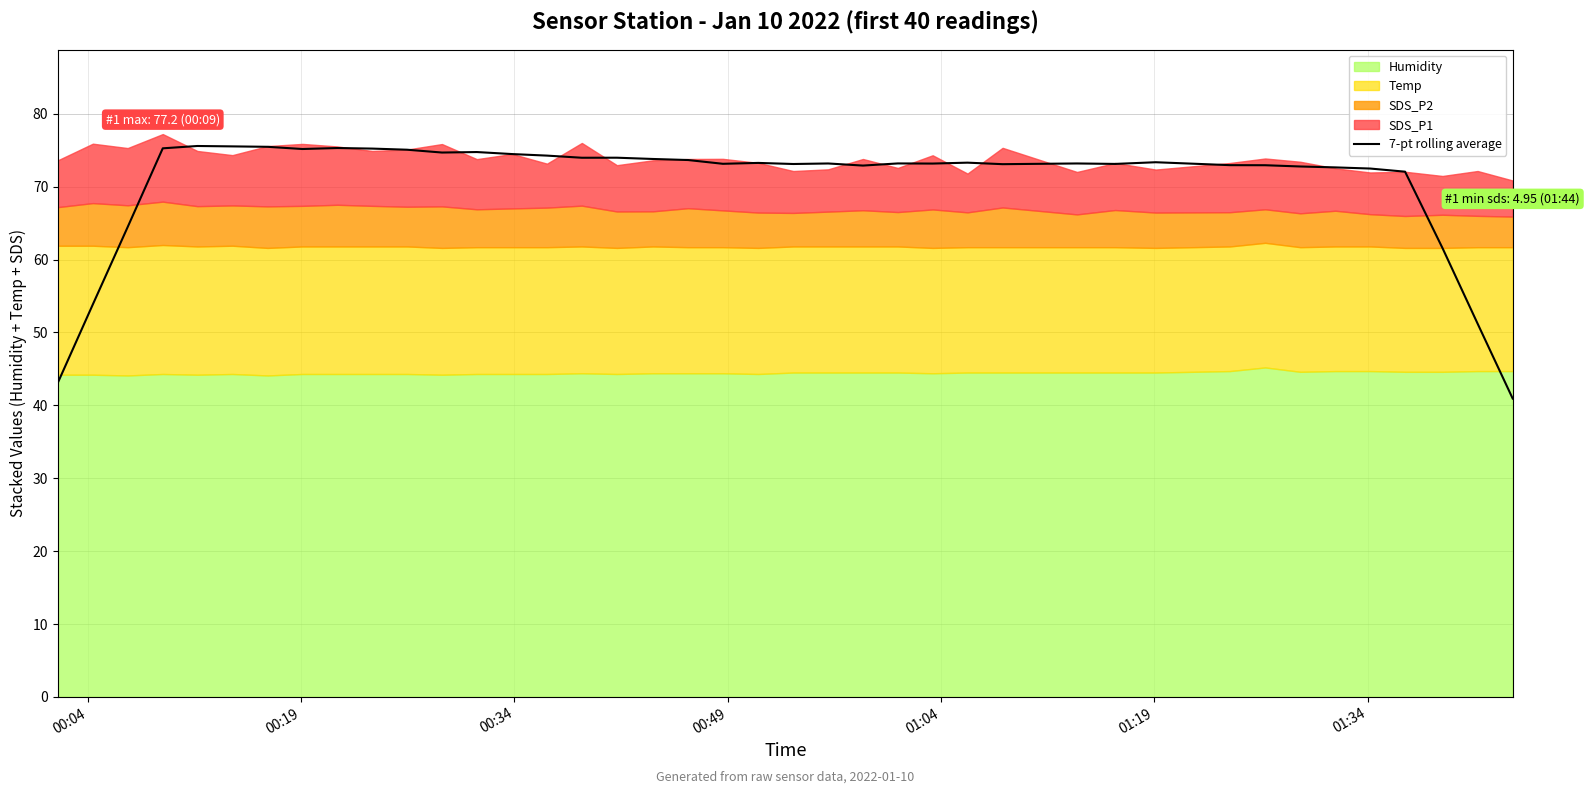

What is the minimum value shown in the chart?

40.9